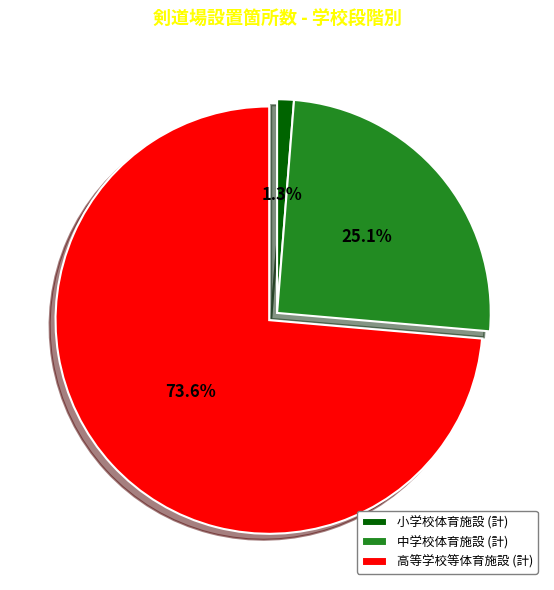

True or false: 高等学校等体育施設 (計) accounts for 74% of the total.

True